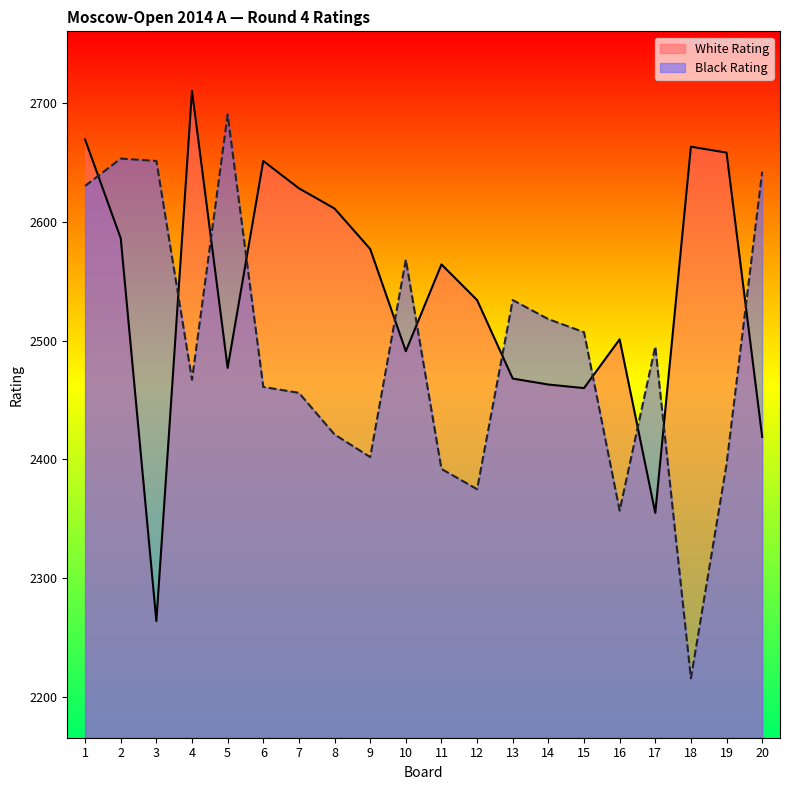

At how many categories does at least one series exceed 2336?

20